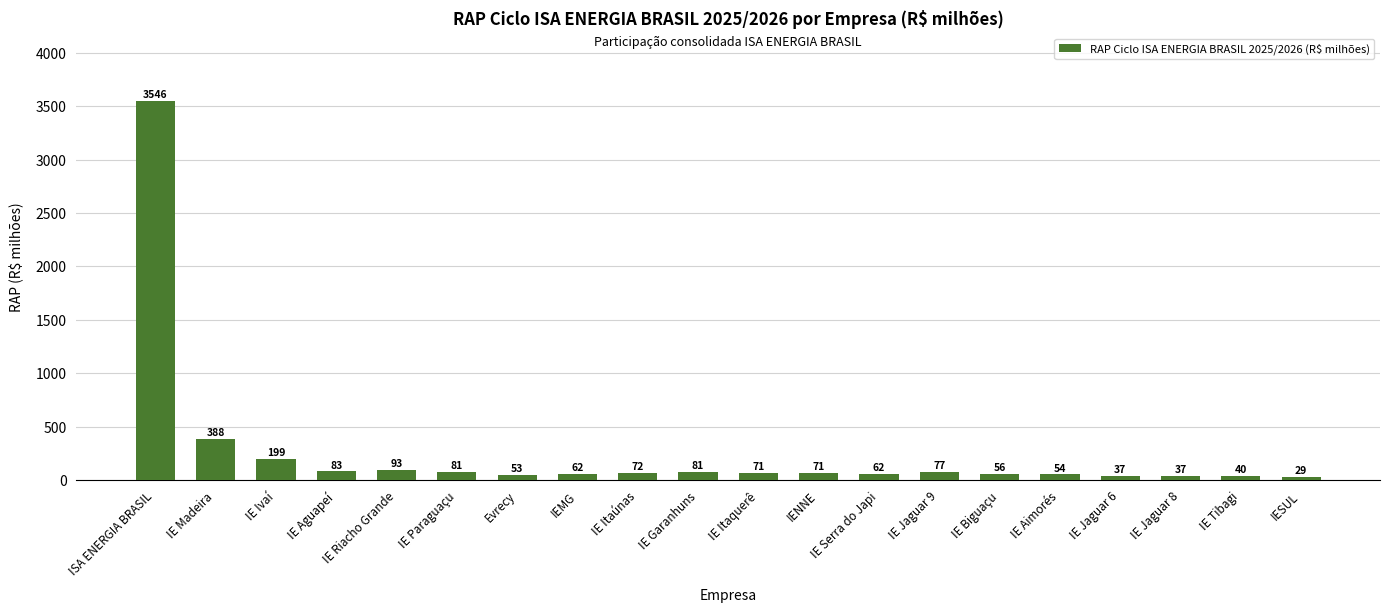

At which label is the value closest to 1787?

IE Madeira